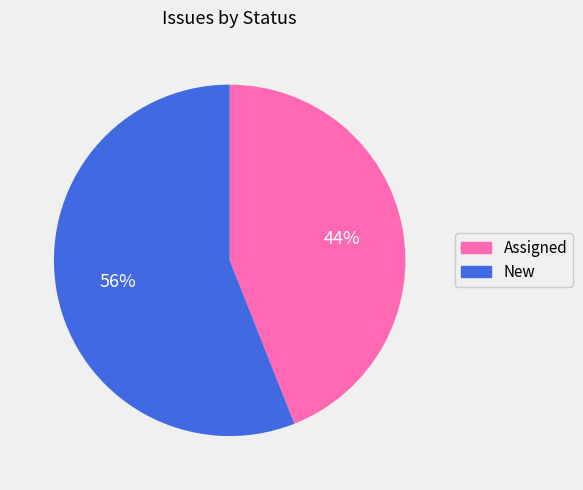

Is there any slice that represents more than half of the pie?

Yes